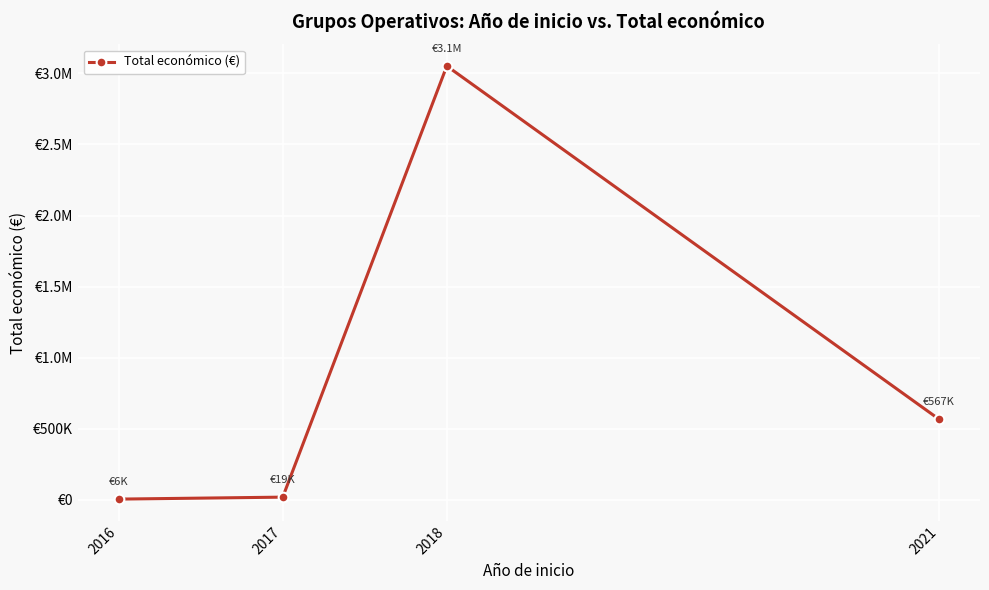

Does the chart have visible grid lines?

Yes